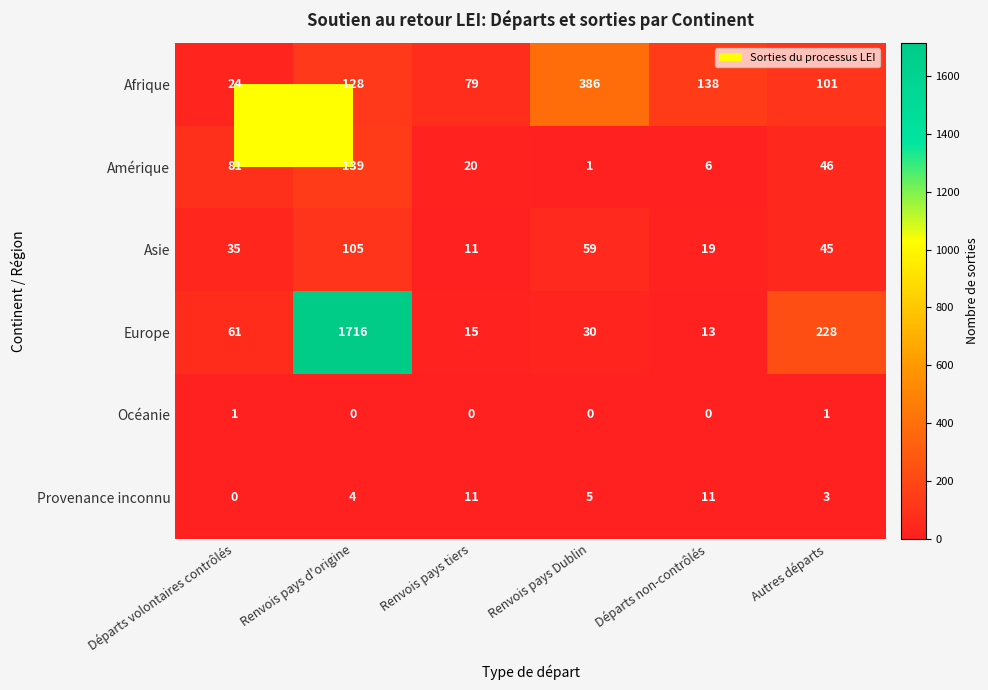

Count the number of categories in the chart.

6